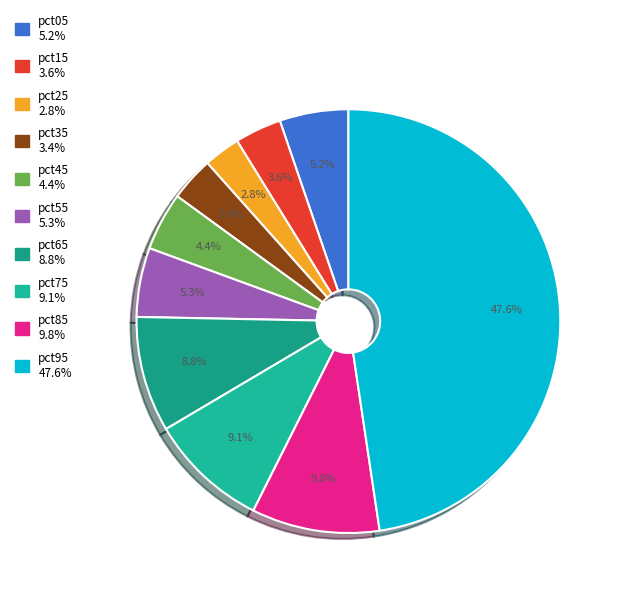

Which slice is the smallest?

pct25